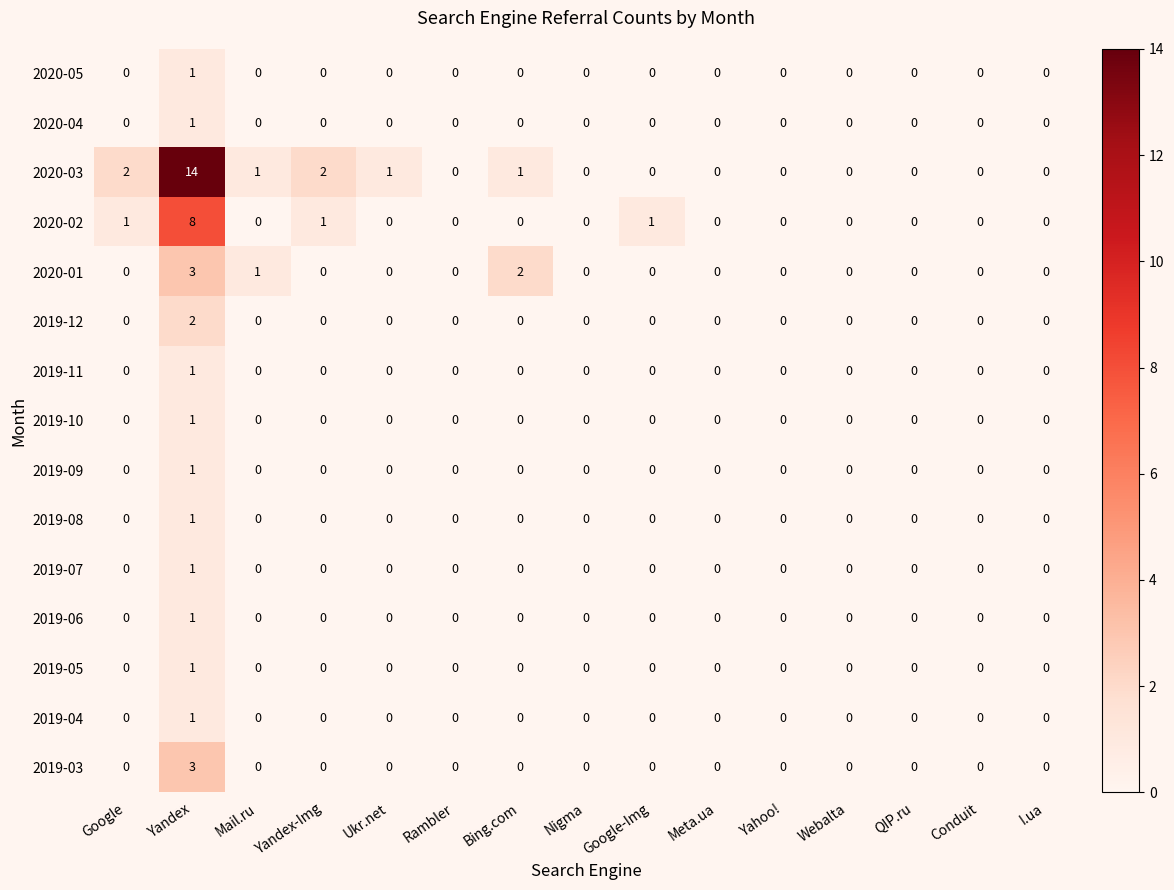

Between Bing.com and QIP.ru, which series saw the biggest shift?

2020-01